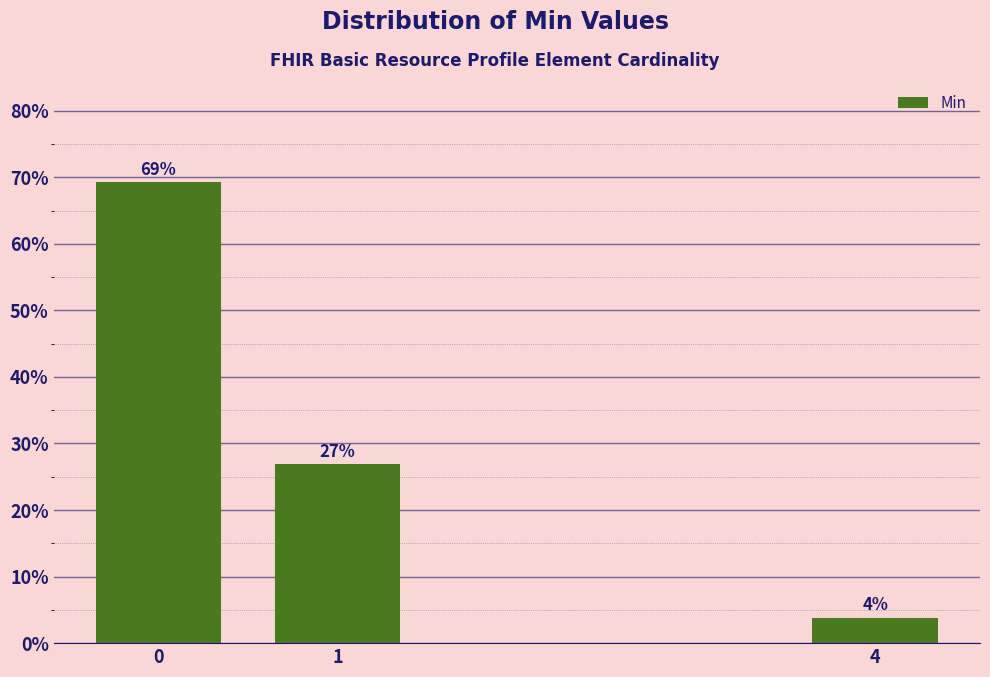

What is the greatest value displayed?

69.2